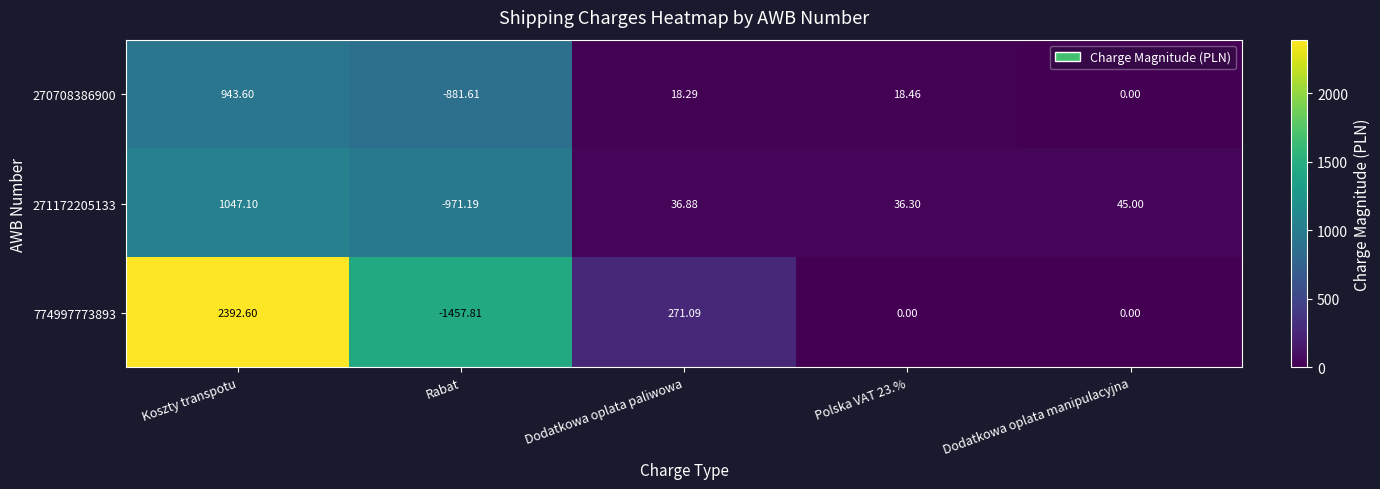

How many positive values does the 271172205133 series have?

4